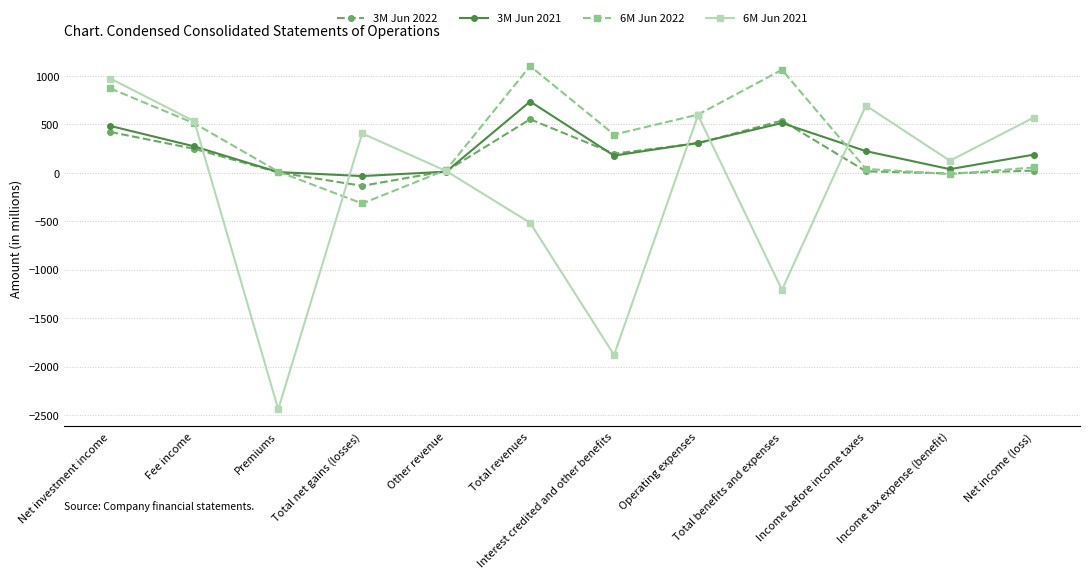

Which category has the highest value in the 3M Jun 2021 series?

Total revenues